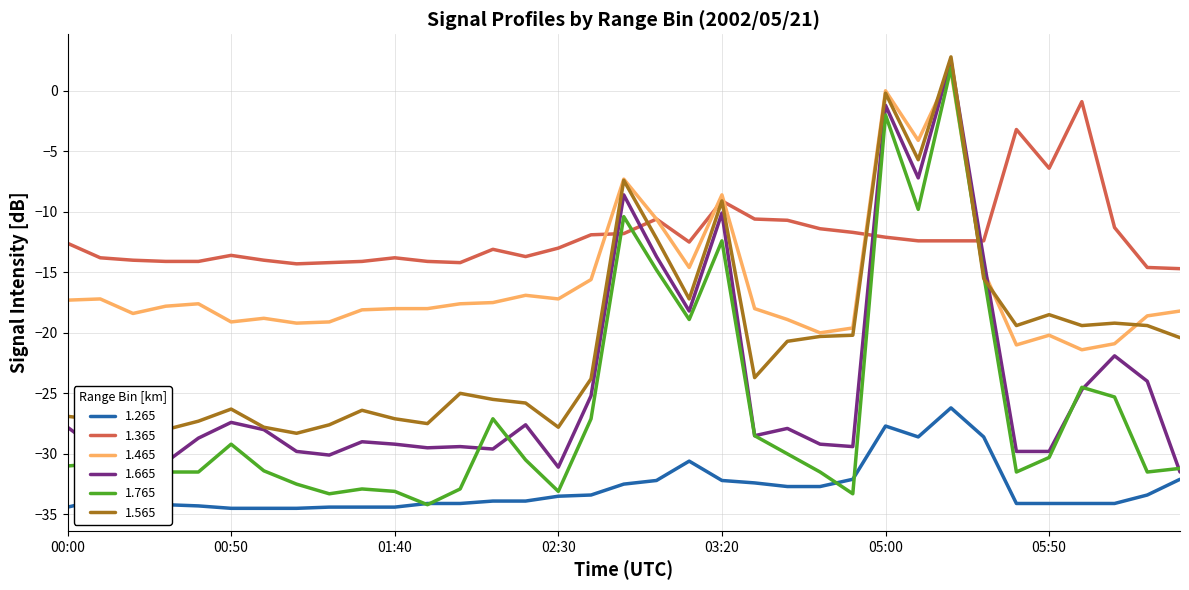

What is the minimum value for 1.665?

-31.5